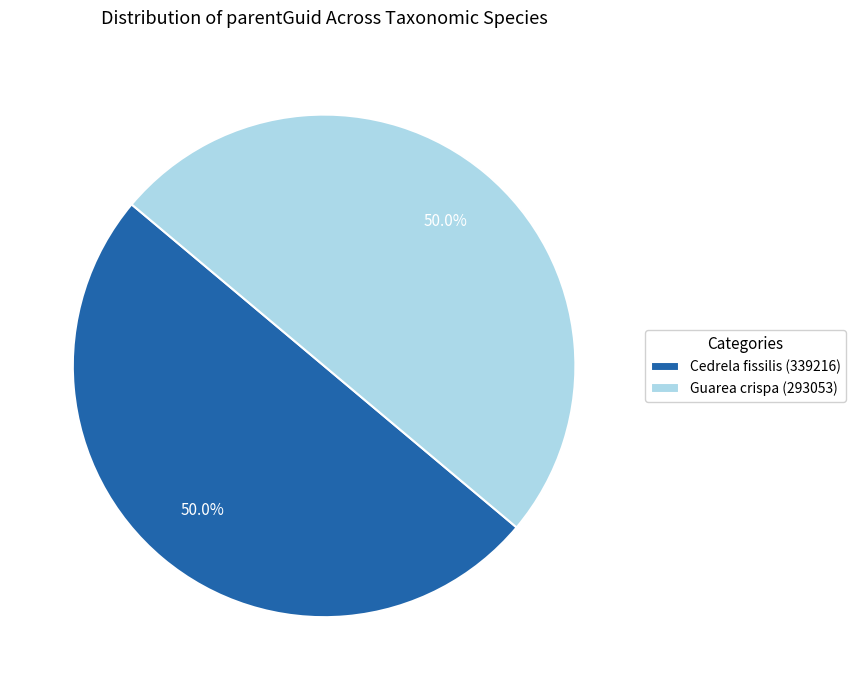

To the nearest percent, what is the average slice percentage?

50%